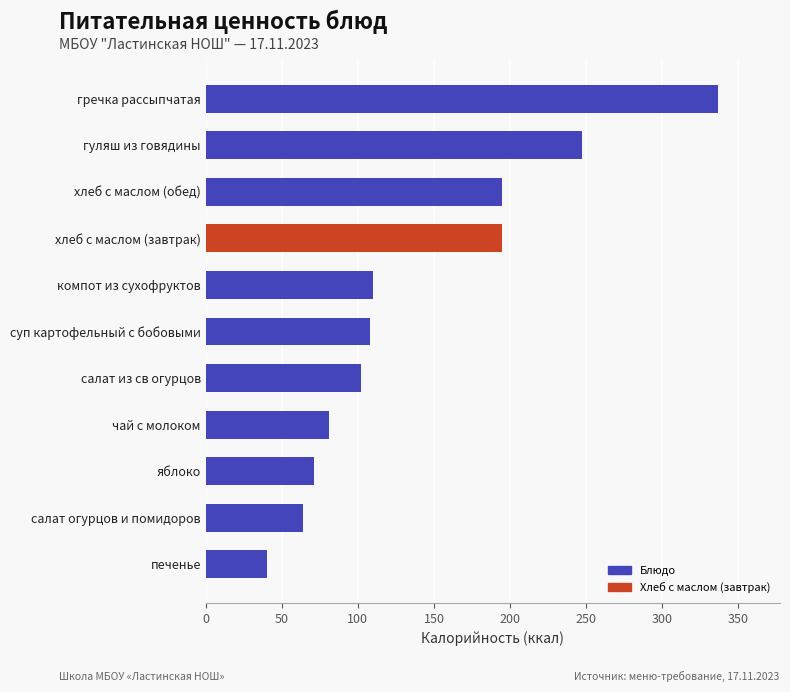

What value does the data have at гречка рассыпчатая?

337